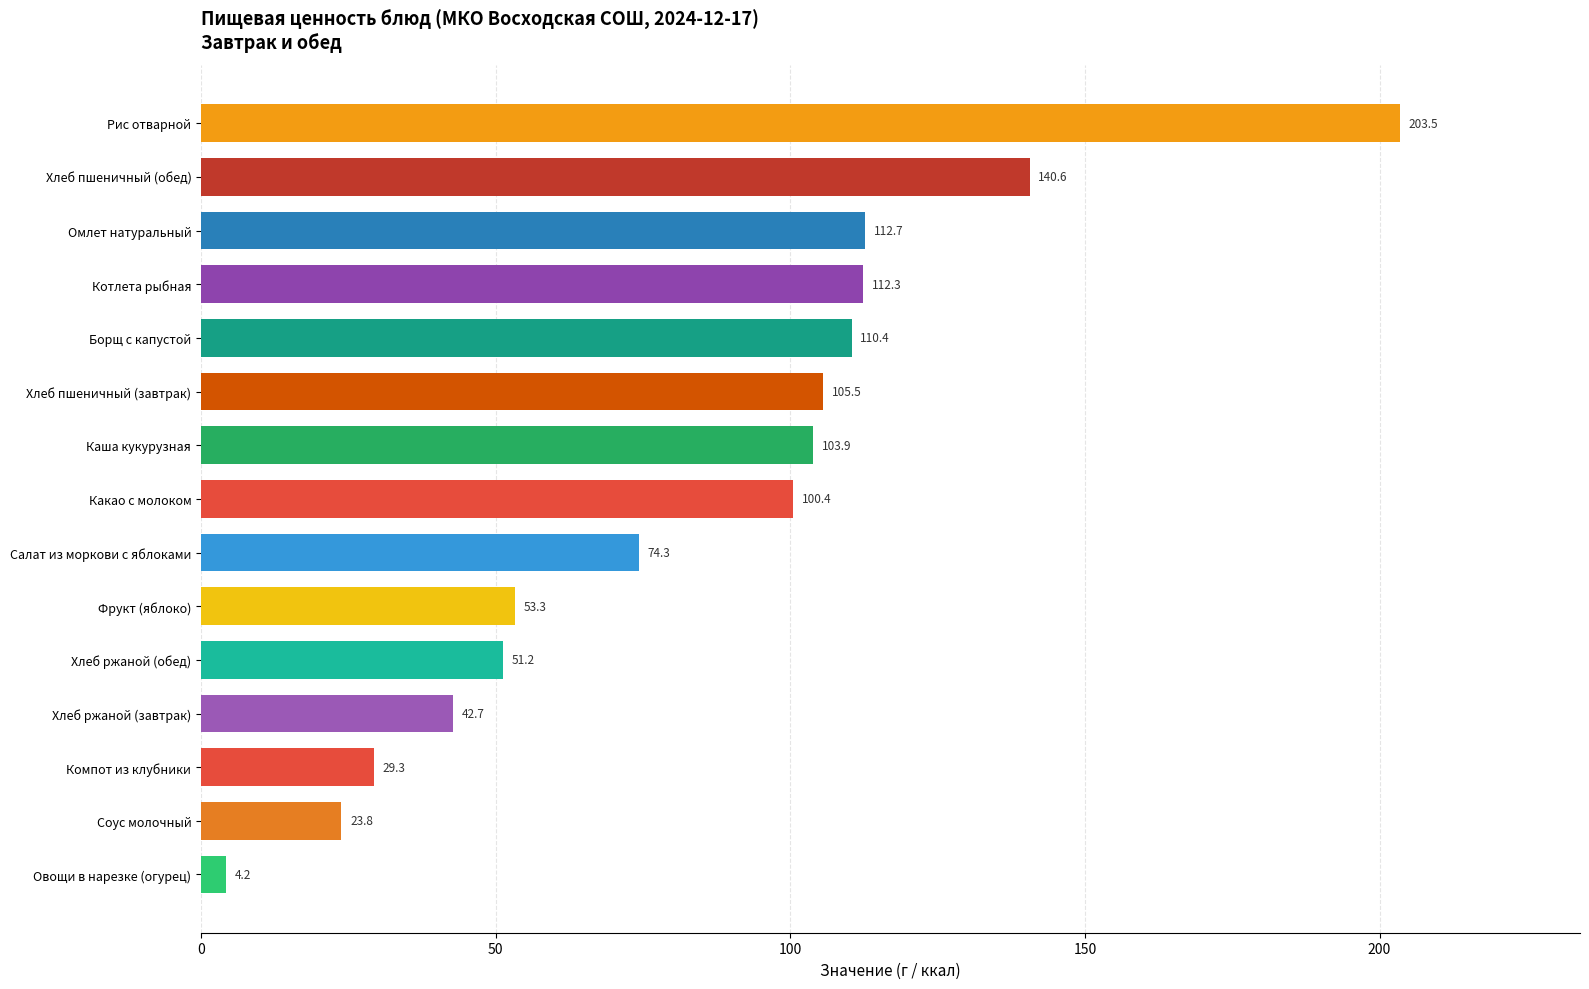

Rank the categories by value from highest to lowest.

Рис отварной, Хлеб пшеничный (обед), Омлет натуральный, Котлета рыбная, Борщ с капустой, Хлеб пшеничный (завтрак), Каша кукурузная, Какао с молоком, Салат из моркови с яблоками, Фрукт (яблоко), Хлеб ржаной (обед), Хлеб ржаной (завтрак), Компот из клубники, Соус молочный, Овощи в нарезке (огурец)